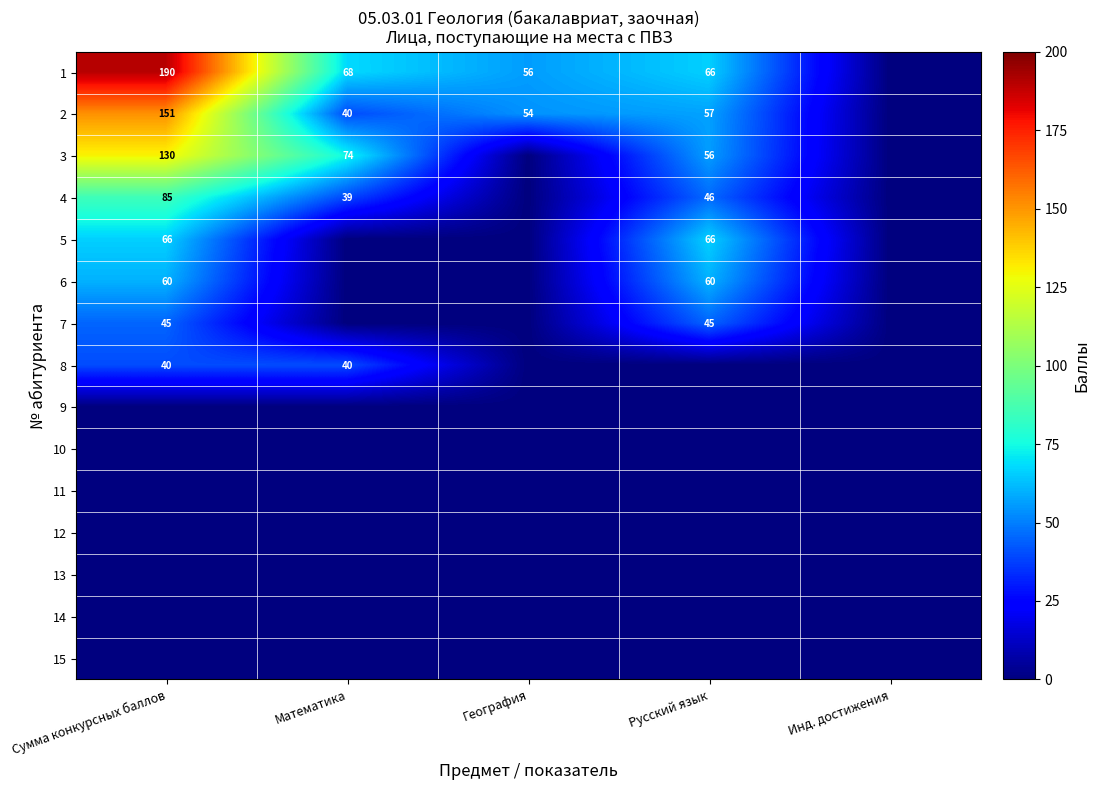

At how many categories does at least one series exceed 125?

1